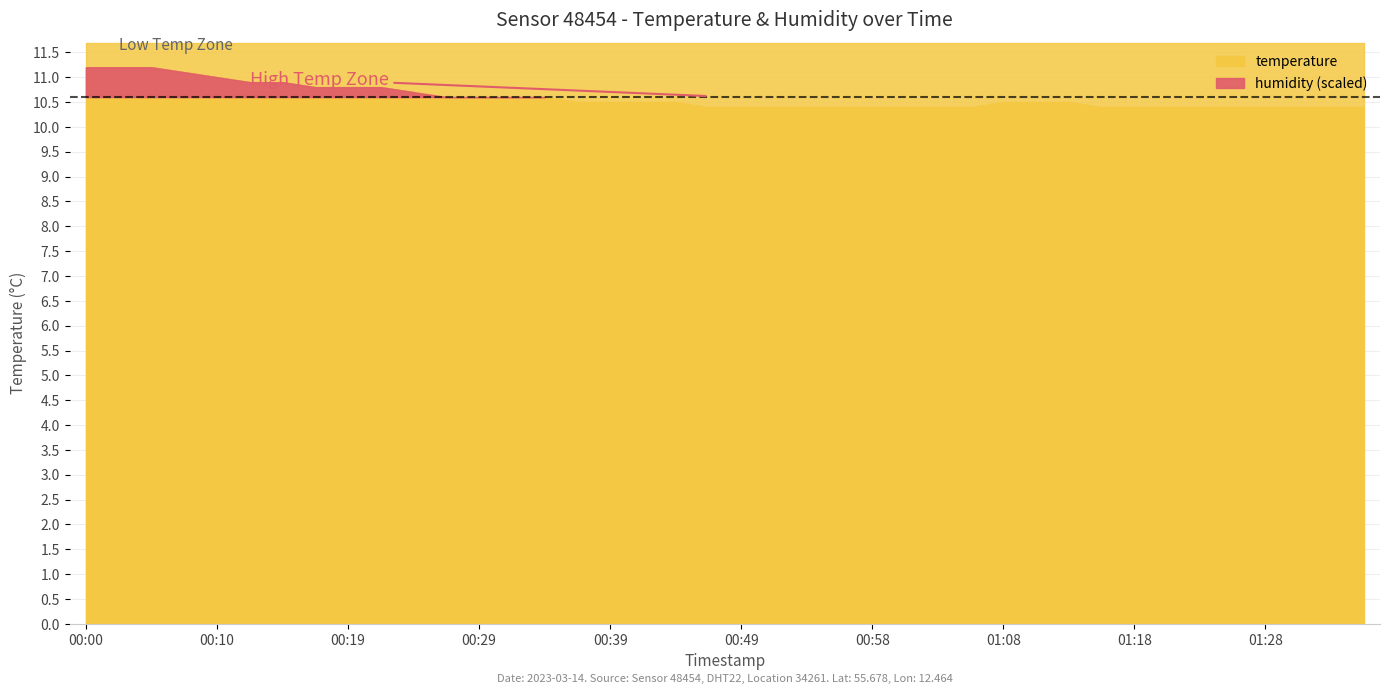

Are the bars horizontal?

No